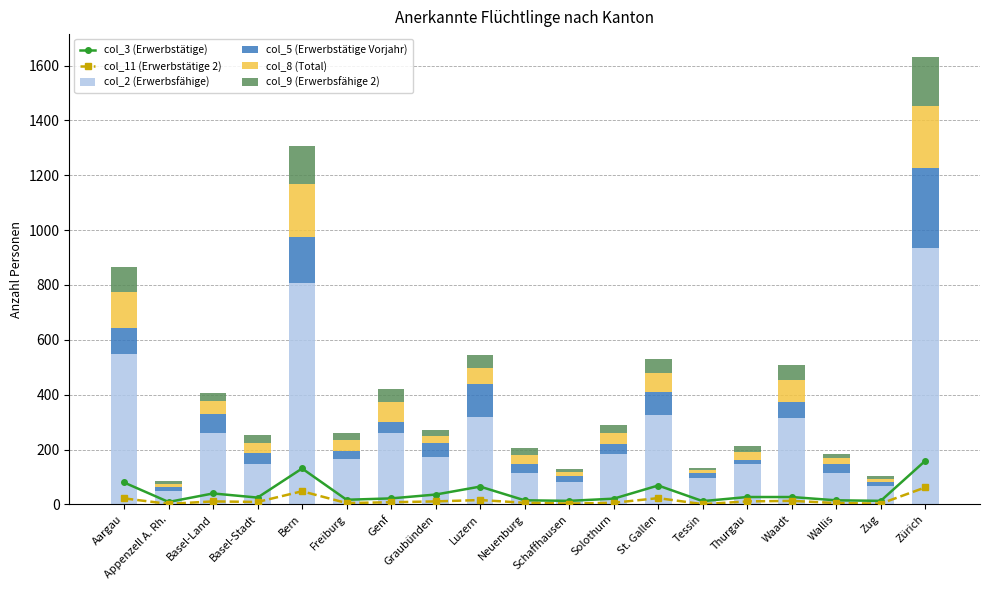

What are all the series names shown in the legend?

col_3 (Erwerbstätige), col_11 (Erwerbstätige 2), col_2 (Erwerbsfähige), col_5 (Erwerbstätige Vorjahr), col_8 (Total), col_9 (Erwerbsfähige 2)